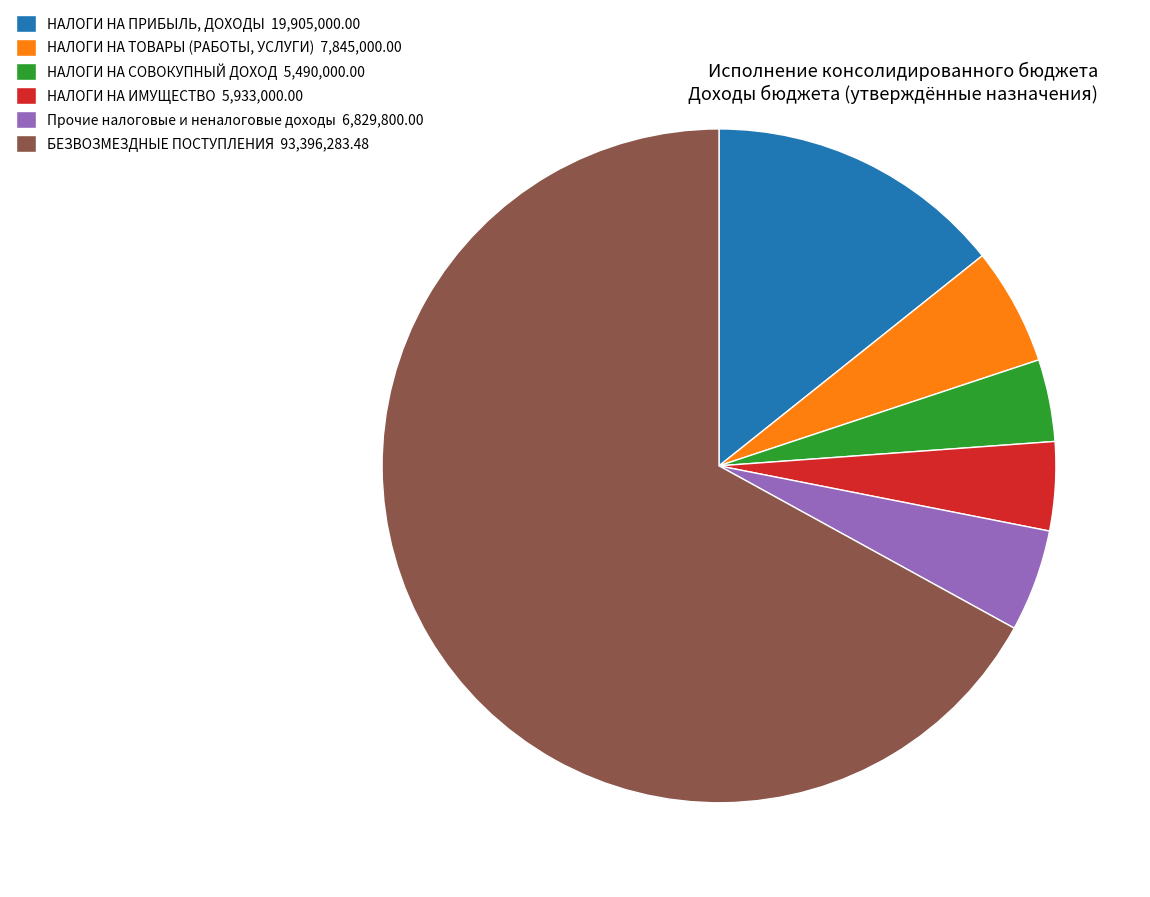

The Прочие налоговые и неналоговые доходы 6,829,800.00 slice represents 15% of the pie. True or false?

False